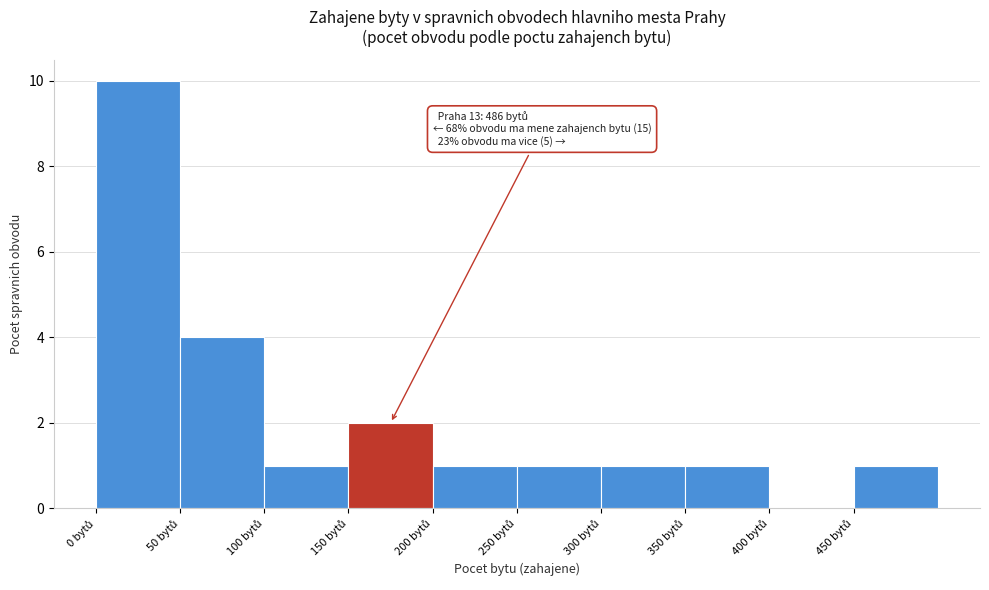

Which range on the x-axis has the tallest bar?

0 to 50